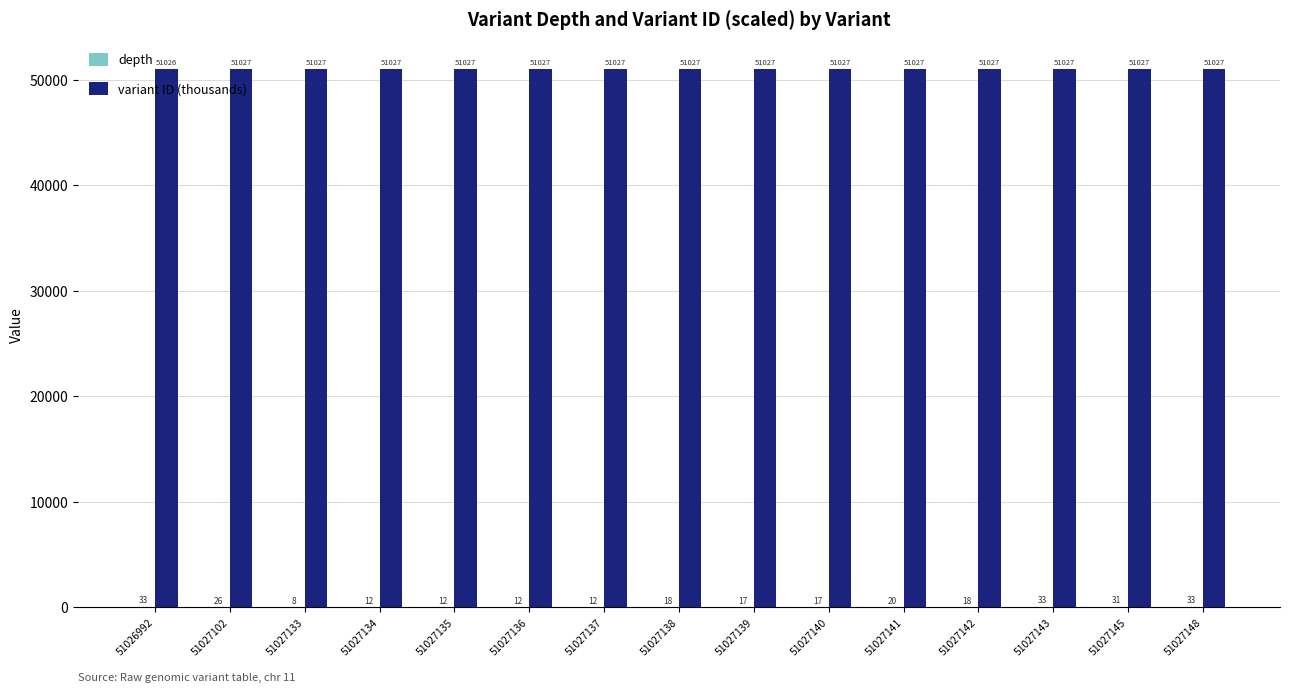

What is the maximum value for variant ID (thousands)?

51027.1